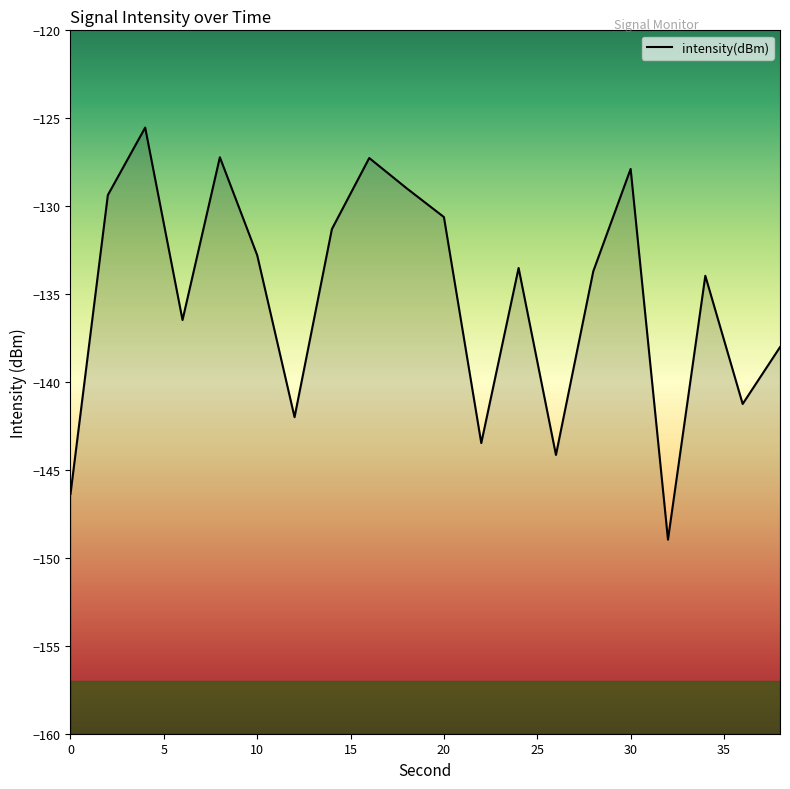

True or false: the data shows -189.5 at 30.

False